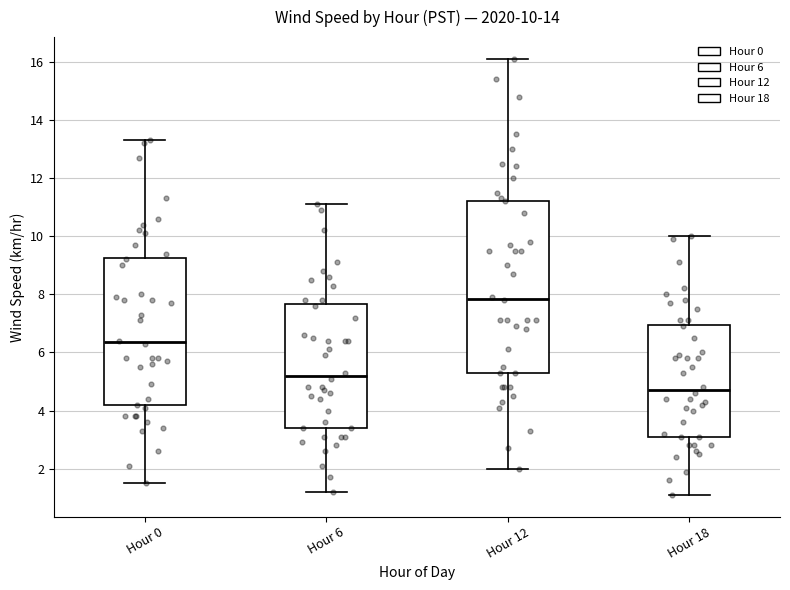

Which box is the tallest, from its lower edge to its upper edge?

Hour 12